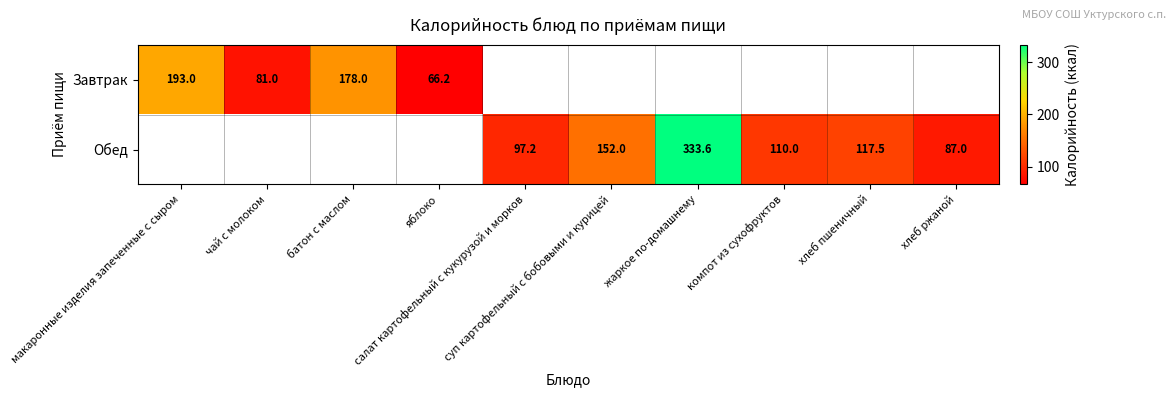

True or false: Завтрак has a value of 121.2 at чай с молоком.

False